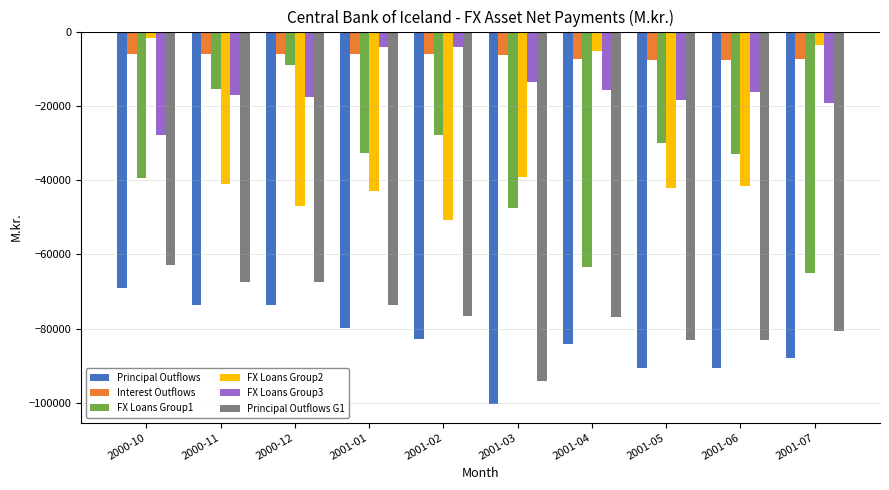

What is the maximum value shown in the chart?

-1787